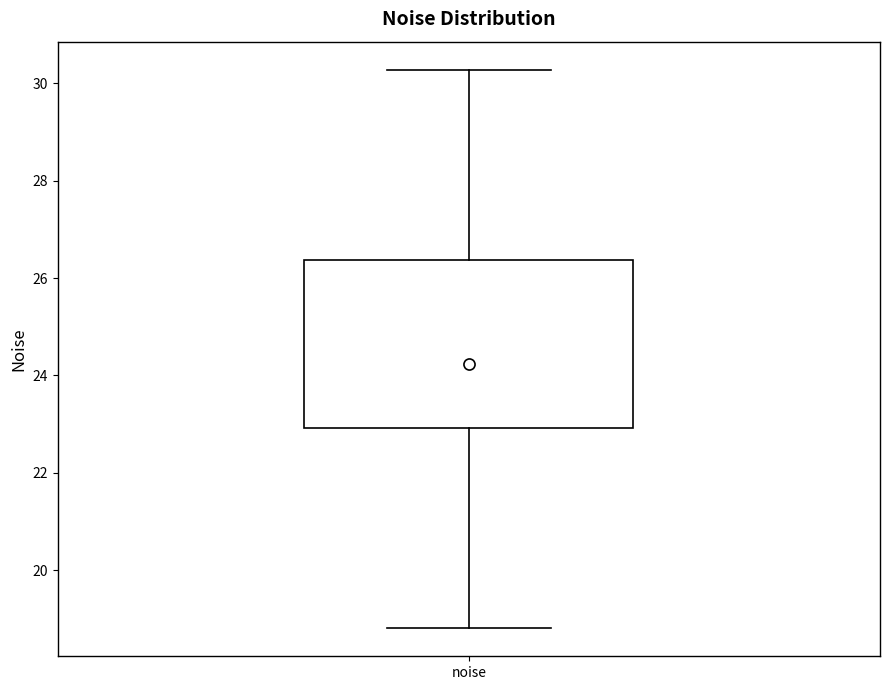

Where does the upper whisker of the box for noise end on the y-axis? The values are not printed on the chart, so give them approximately, as read against the axis.

30.2